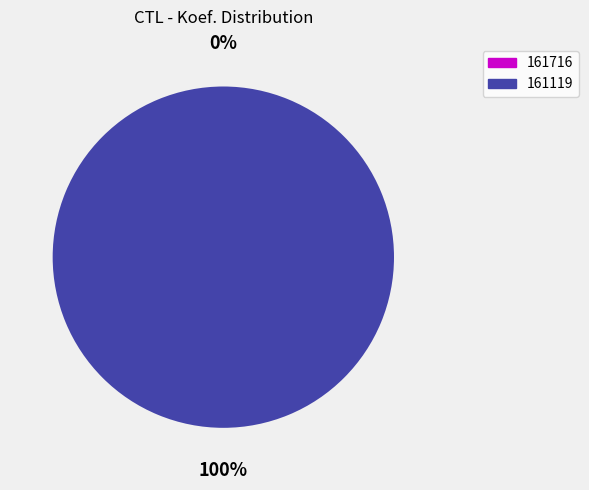

Combined, what portion of the pie is 161119 and 161716?

100.0%